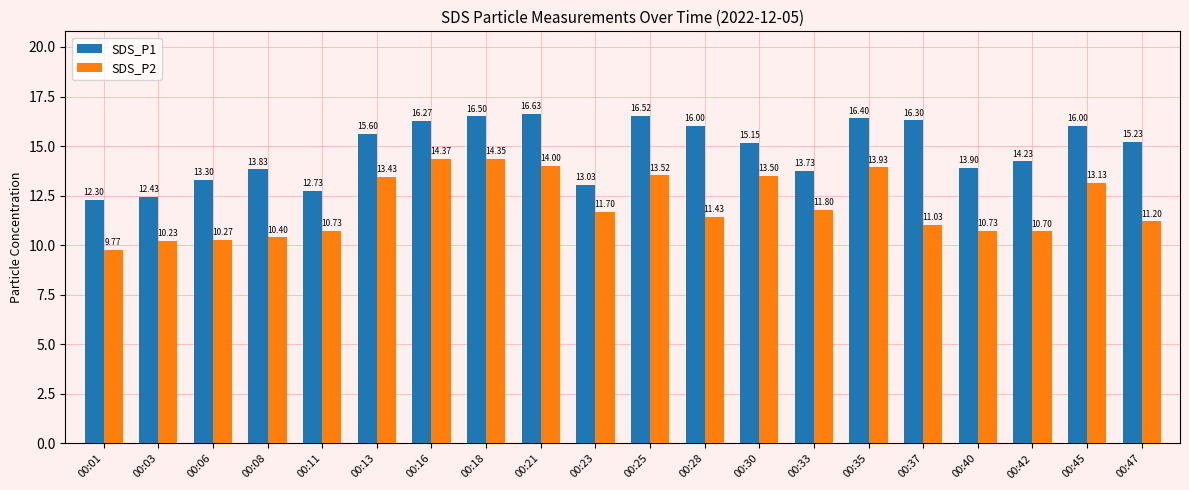

Rank the series at 00:11 from lowest to highest value.

SDS_P2, SDS_P1